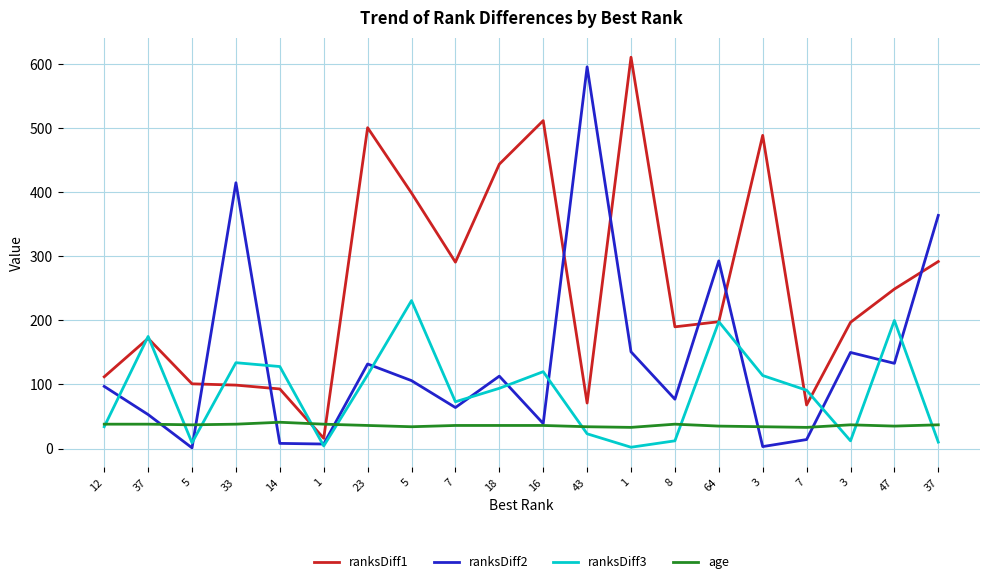

How many lines are shown in the chart?

4